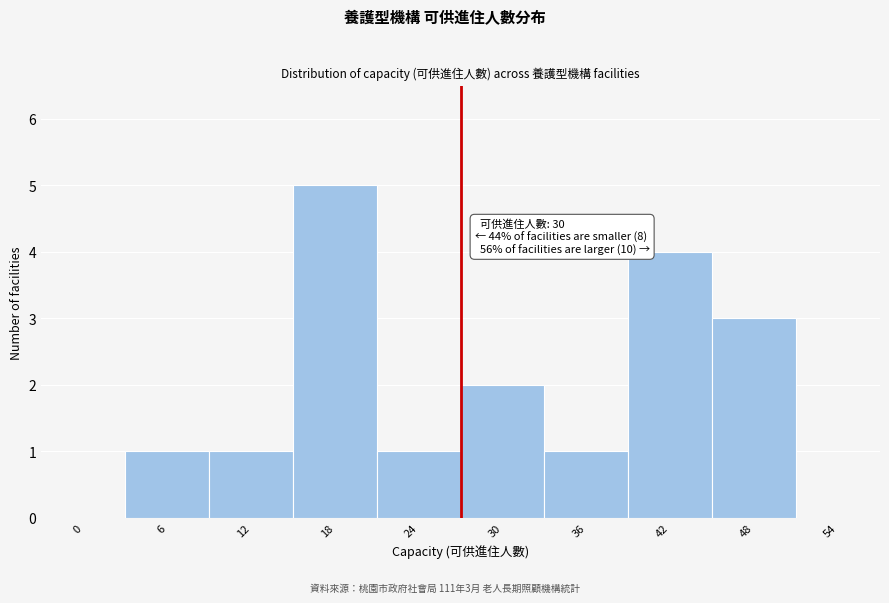

Reading right to left, list all the values displayed in this chart.

54=0	48=3	42=4	36=1	30=2	24=1	18=5	12=1	6=1	0=0